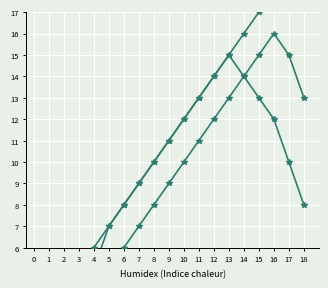

List the labels in order of Materiál value, smallest first.

0, 1, 2, 3, 4, 5, 6, 7, 8, 9, 10, 11, 12, 13, 18, 14, 15, 17, 16